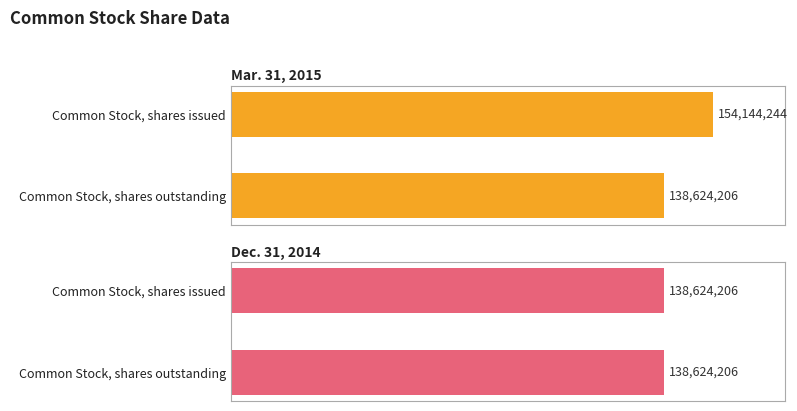

What is the average value of the Dec. 31, 2014 series?

138624206